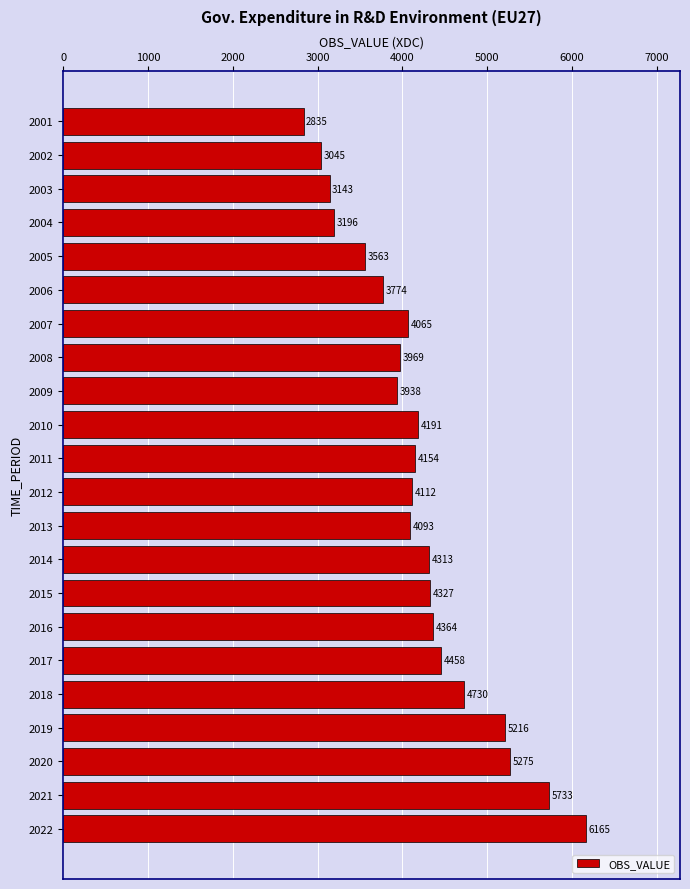

Approximately how many times larger is the value at 2022 compared to 2001?

2.2